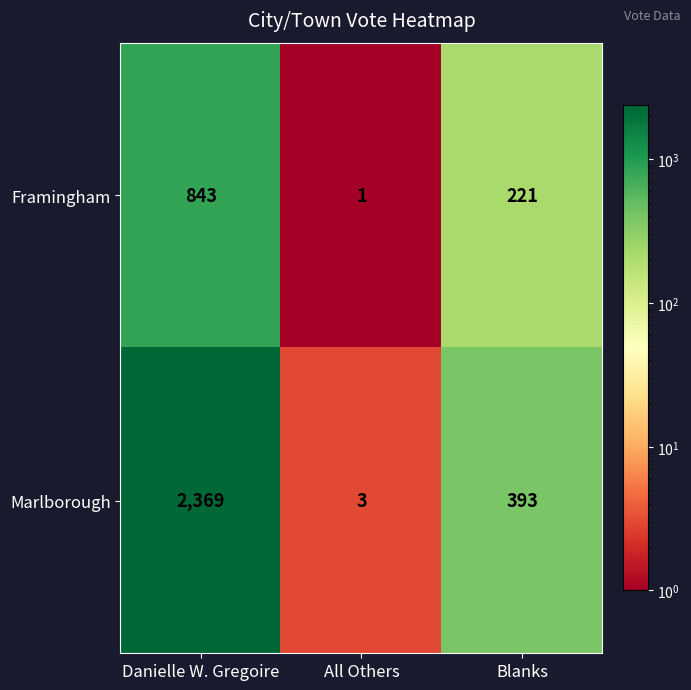

At which category is the sum across all series the highest?

Danielle W. Gregoire